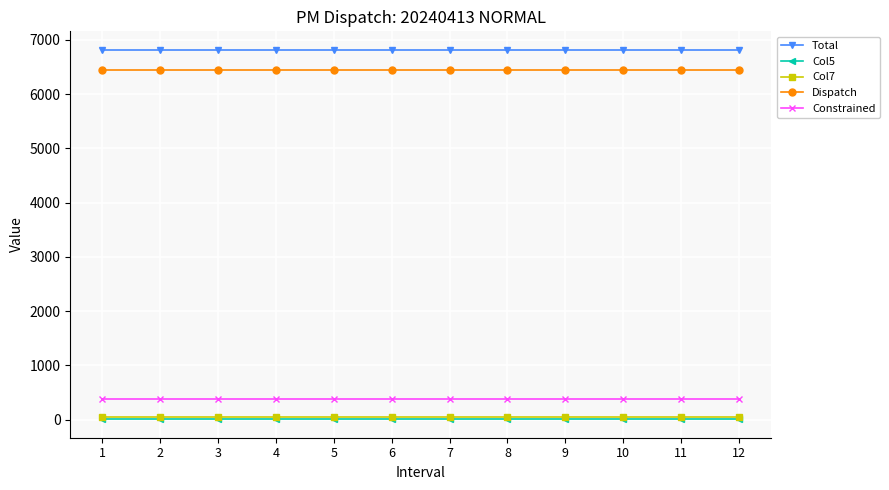

What is the highest value of the Dispatch series?

6436.1